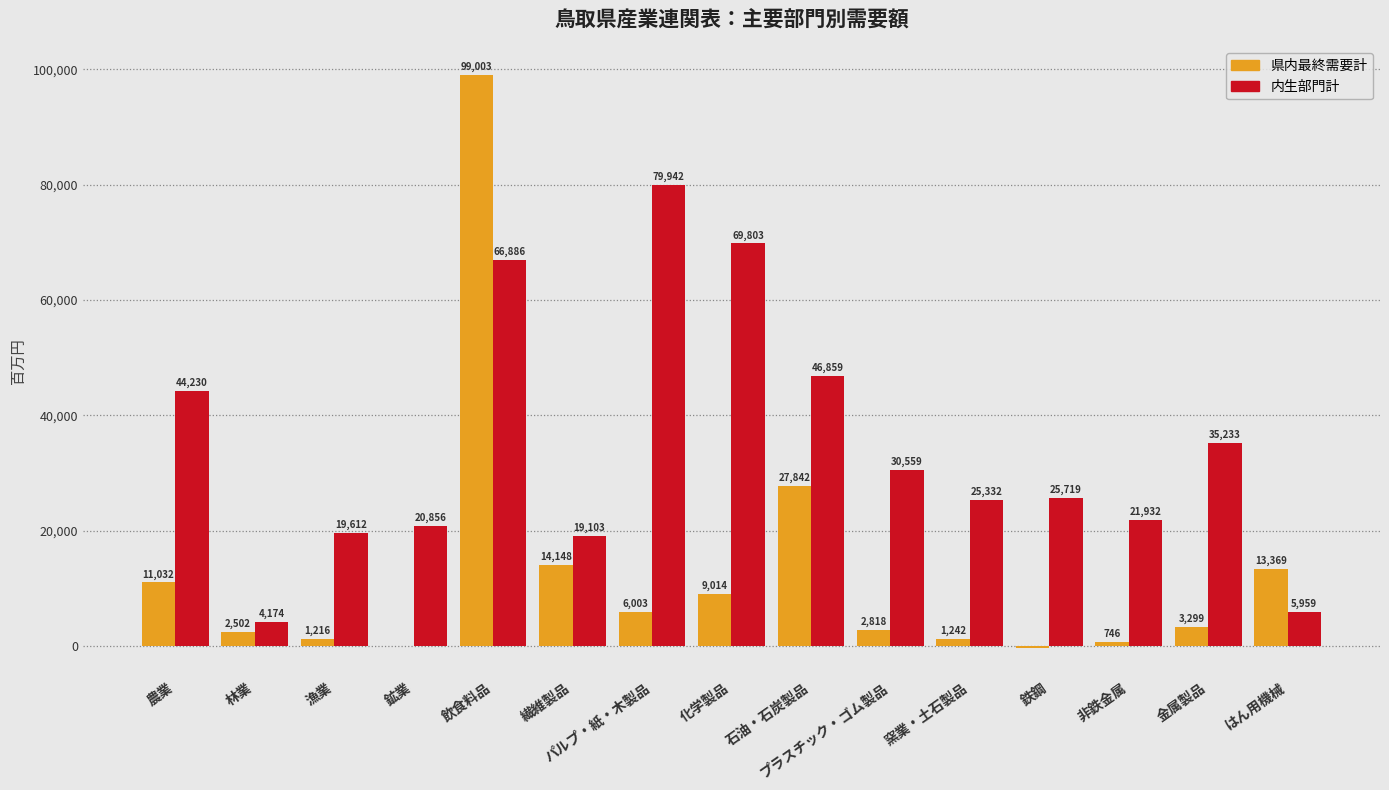

How many values in 県内最終需要計 are above zero?

13